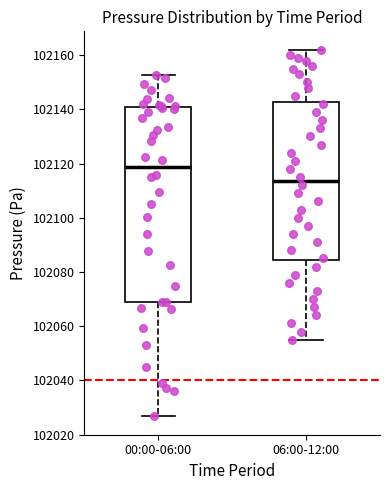

Where is the upper edge of the box for 00:00-06:00 on the y-axis? The values are not printed on the chart, so give them approximately, as read against the axis.

102140